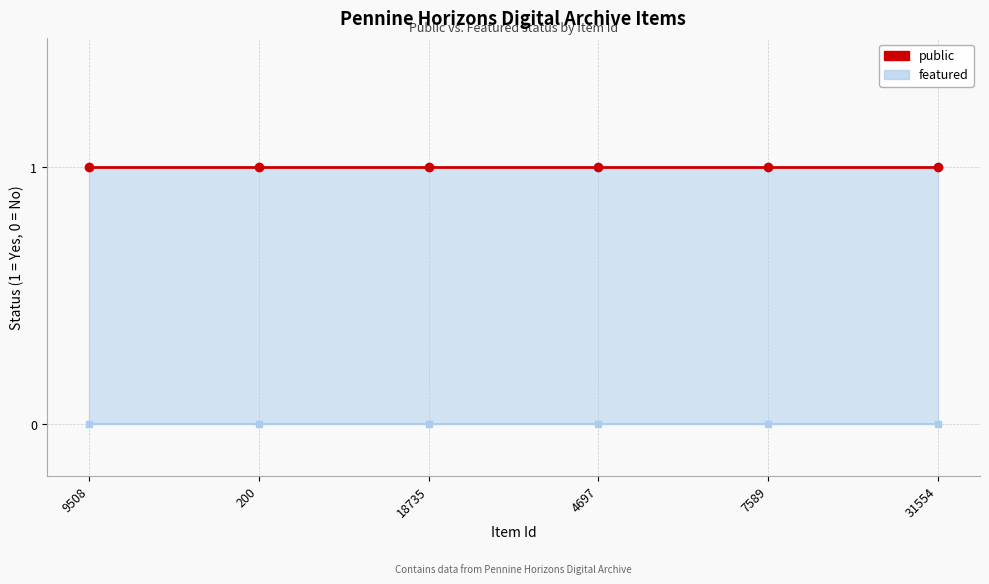

What is the sum of the public values at 7589 and 200?

2